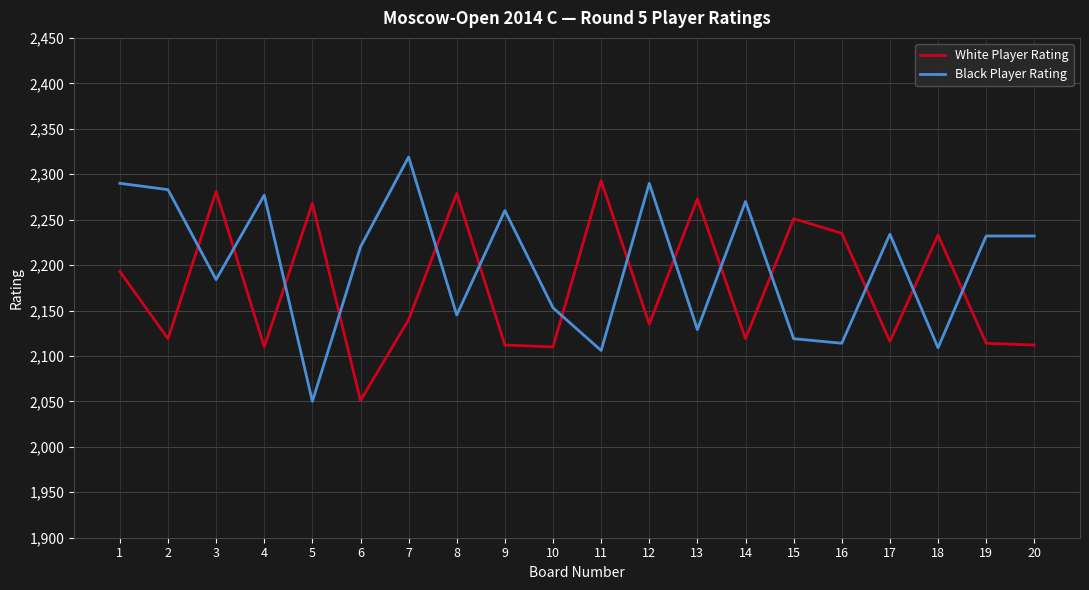

What is the sum of all Black Player Rating values?

44016